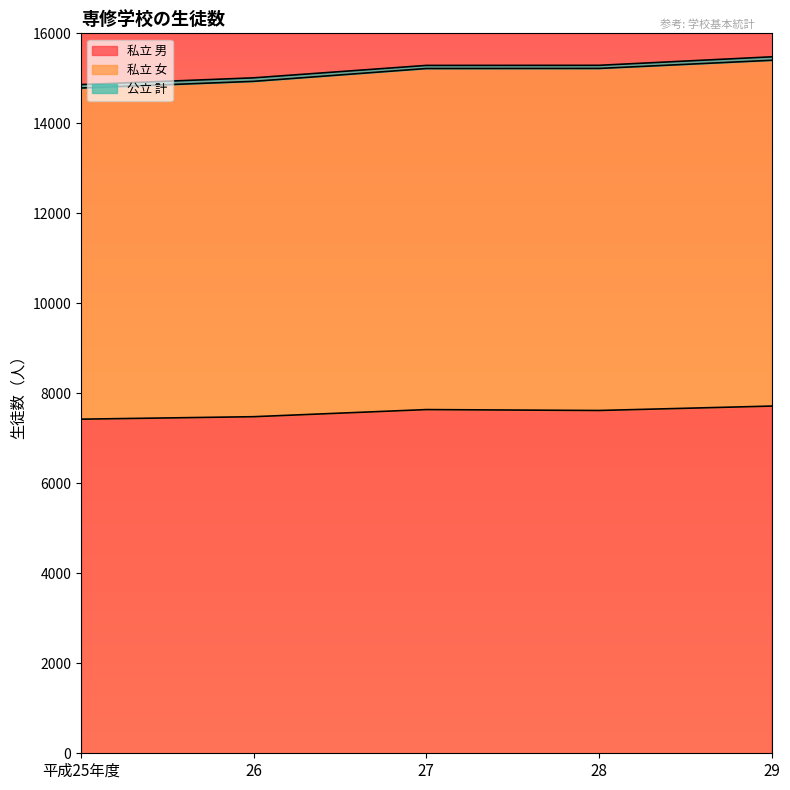

True or false: 私立 男 has a value of 7425 at 平成25年度.

True